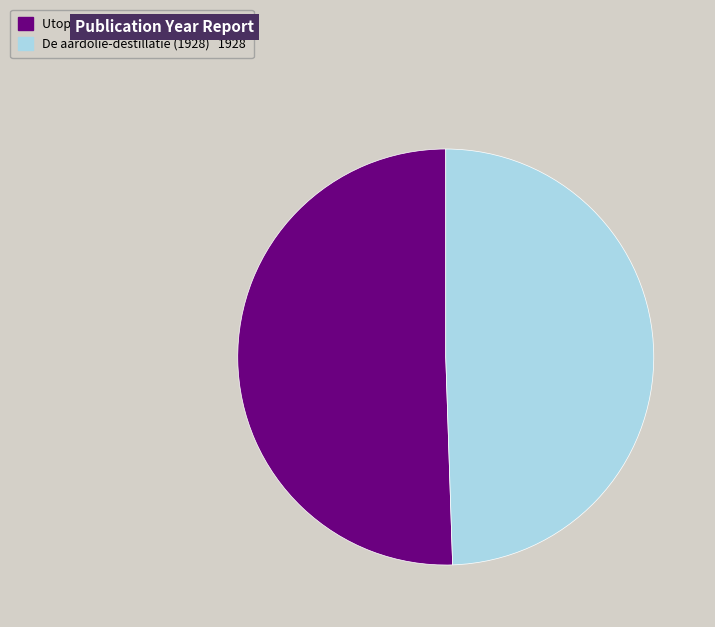

True or false: De aardolie-destillatie (1928) accounts for 49% of the total.

True